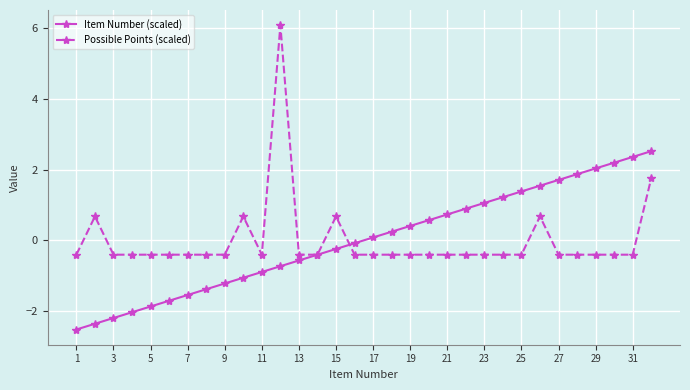

Which series has the largest range (max minus min)?

Possible Points (scaled)